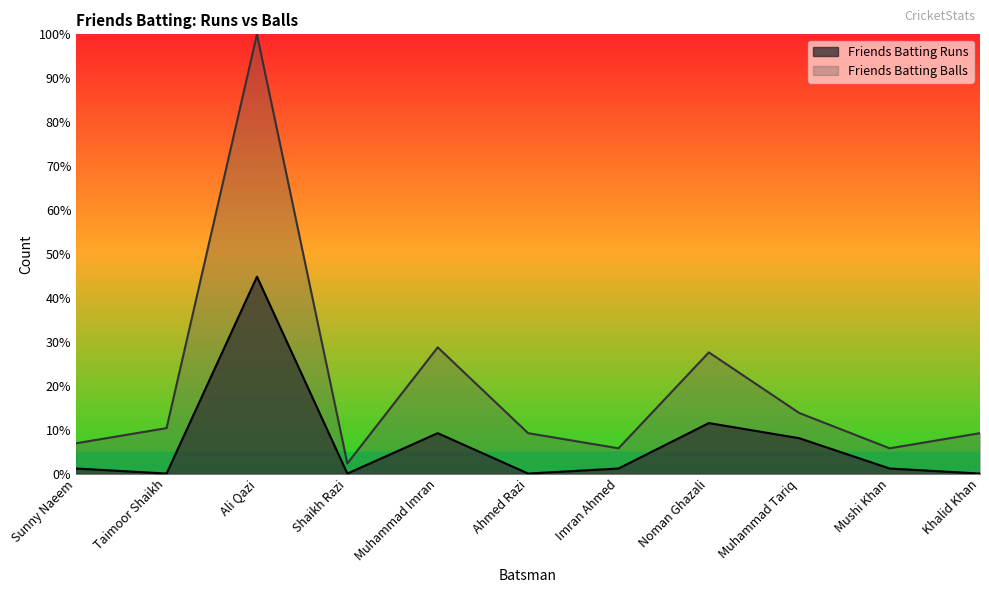

Does the chart display data point markers on the line(s)?

No